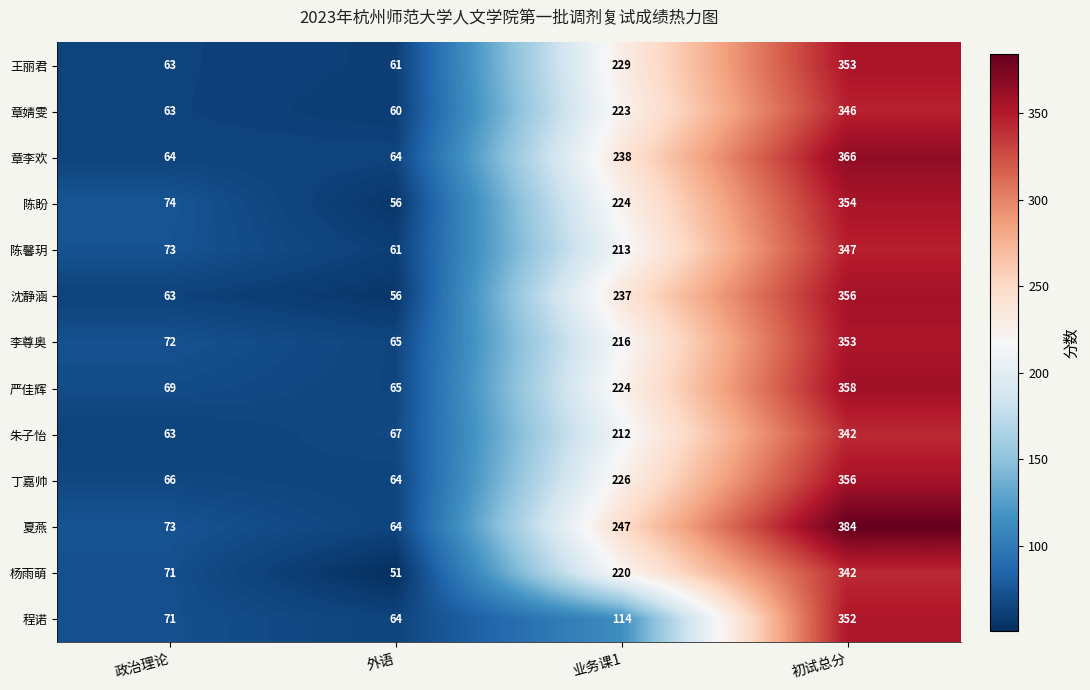

Which series has the widest spread of values?

夏燕